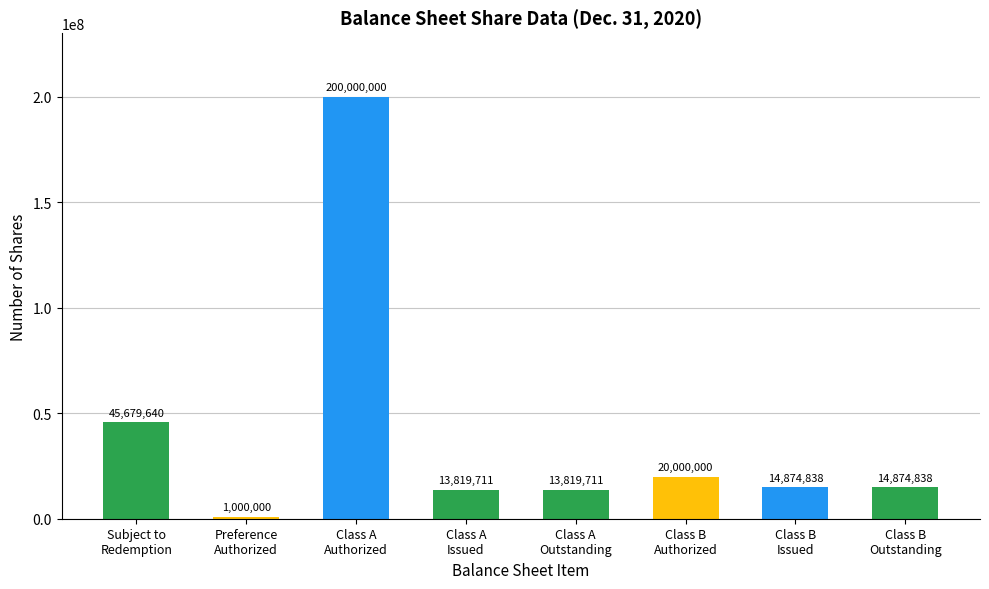

What is the approximate value at Class A
Issued?

13819711